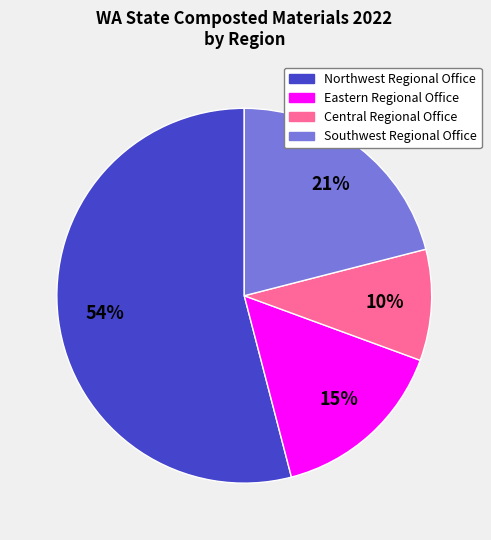

Is the sum of Northwest Regional Office and Eastern Regional Office greater than half?

Yes